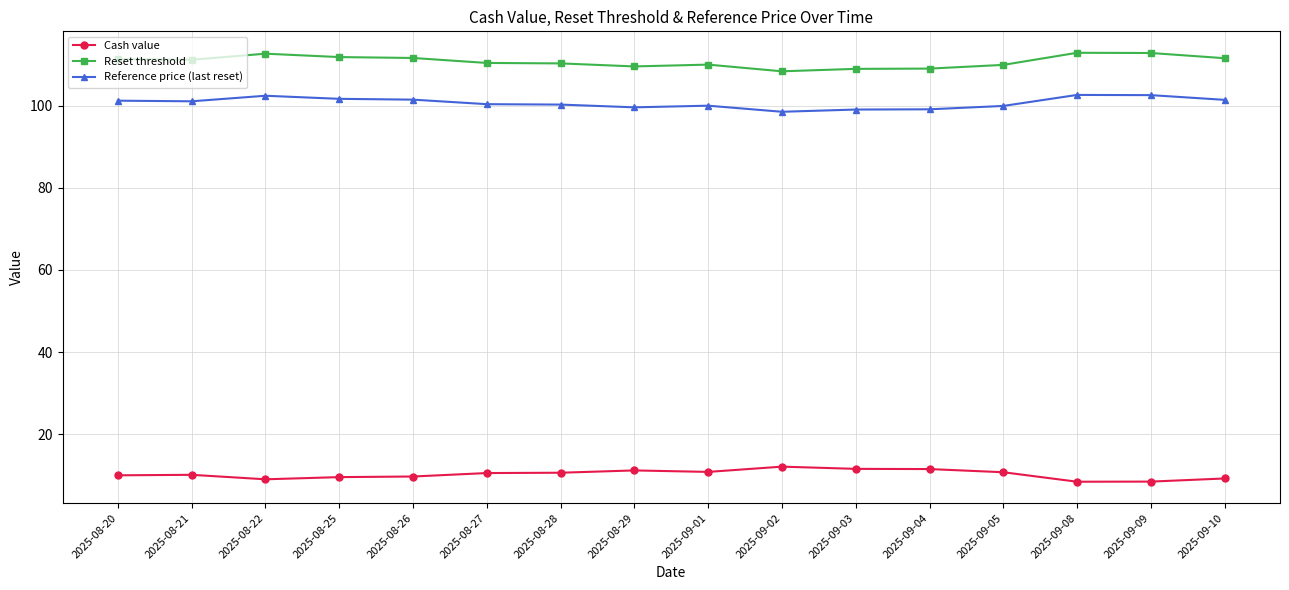

True or false: Cash value has more than 0 interior local peaks.

True